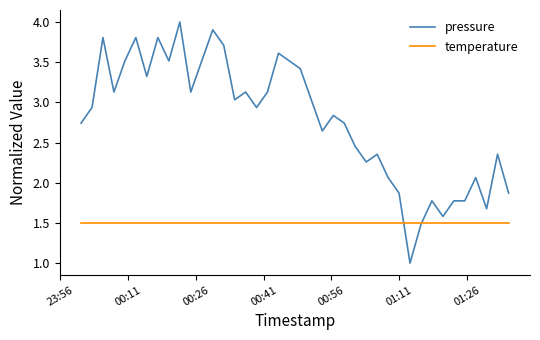

Count the number of data series in this chart.

2